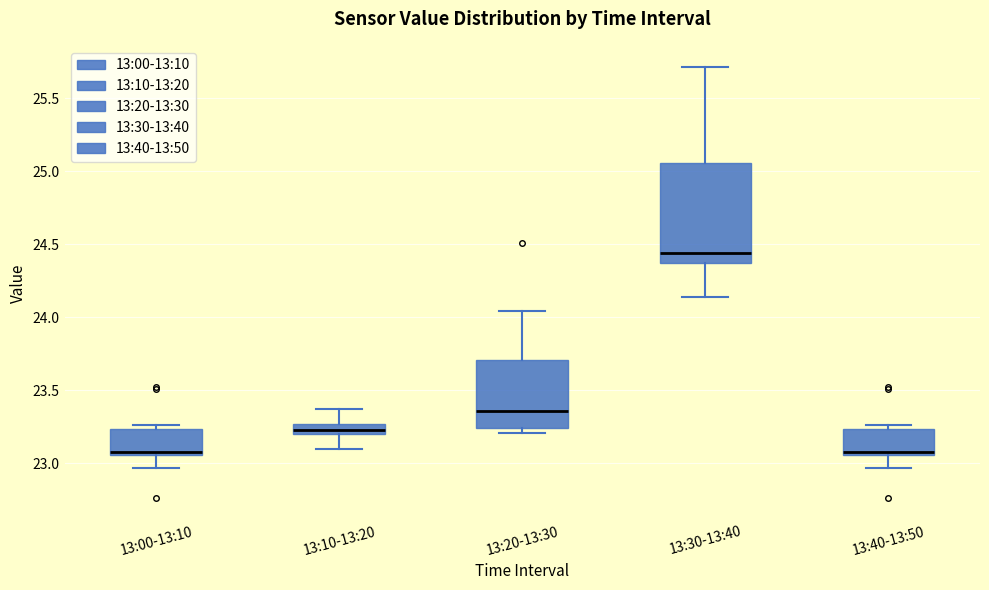

Where does the median line of the box for 13:00-13:10 sit on the y-axis? The values are not printed on the chart, so give them approximately, as read against the axis.

23.10